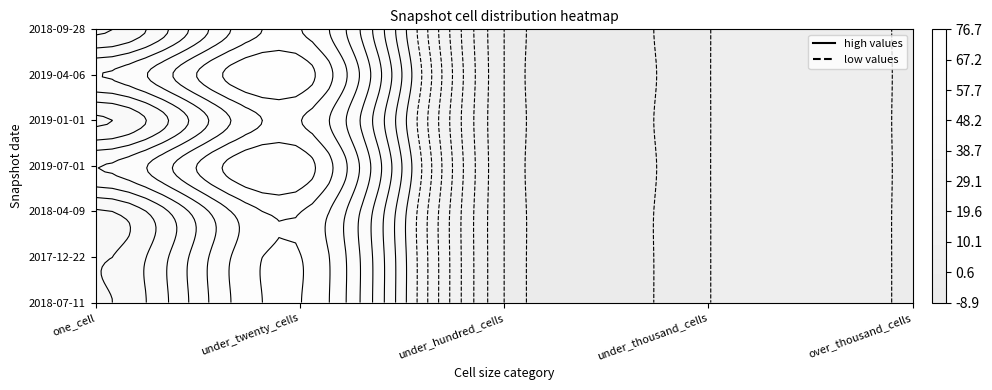

What is the sum of the 2017-12-22 values at one_cell and under_thousand_cells?

40